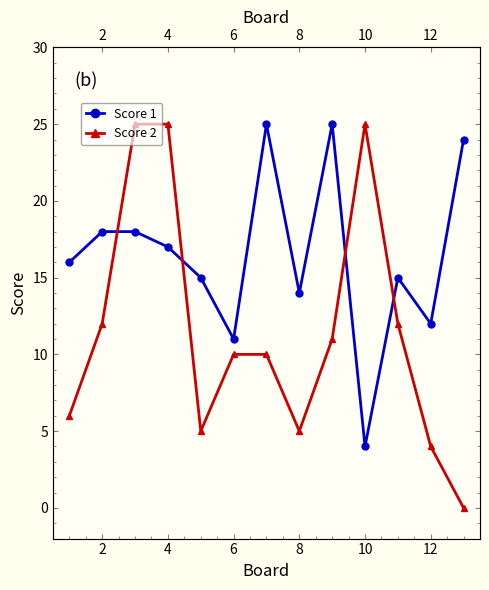

In Score 2, how many points are lower than both neighbors (excluding endpoints)?

2